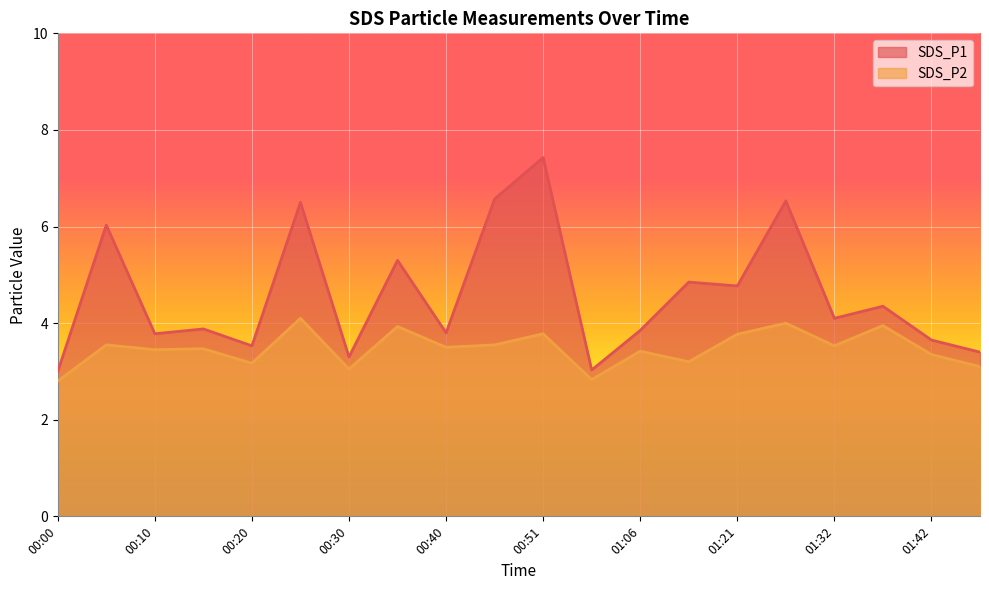

In SDS_P1, how many points are lower than both neighbors (excluding endpoints)?

7